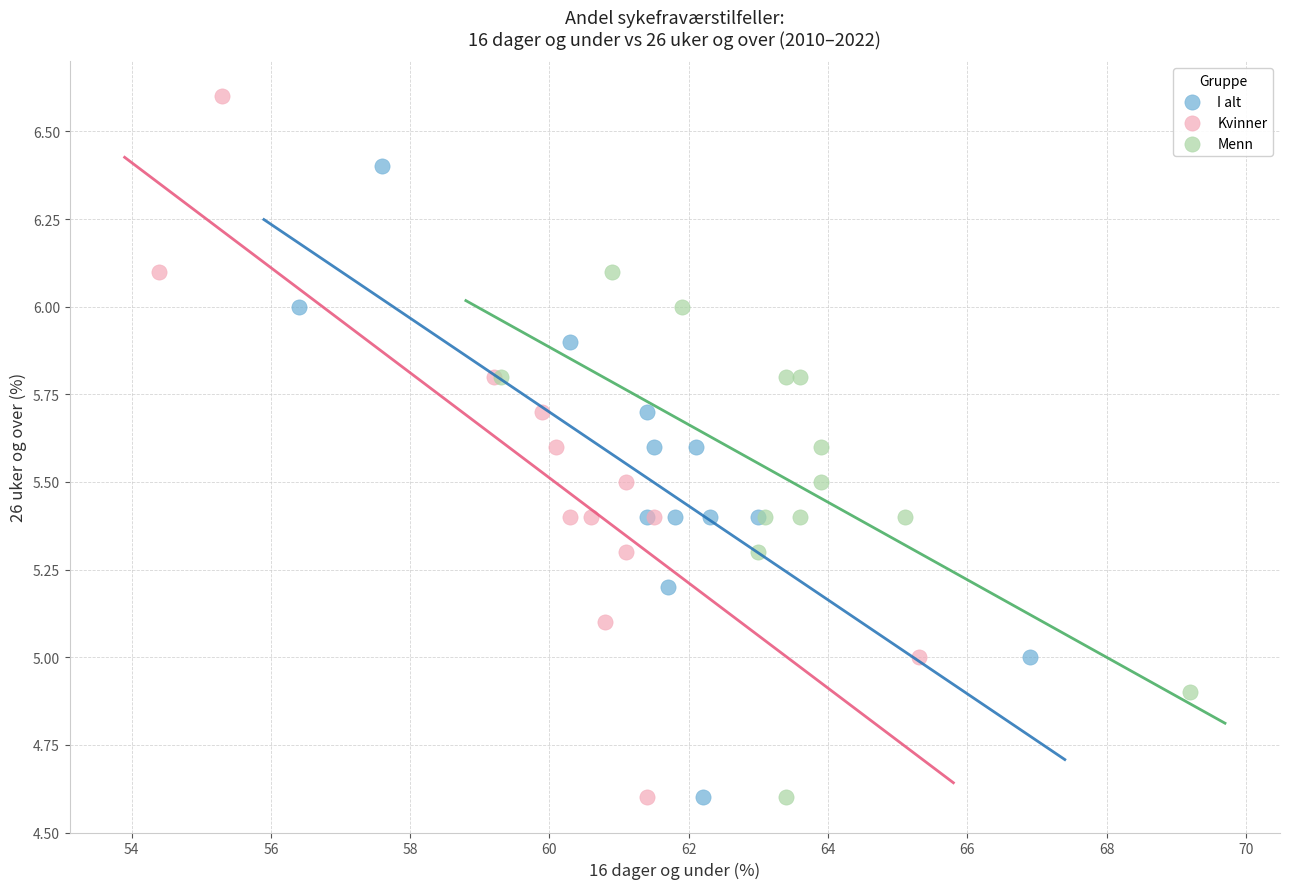

Which series has the largest Y range (max minus min)?

Kvinner